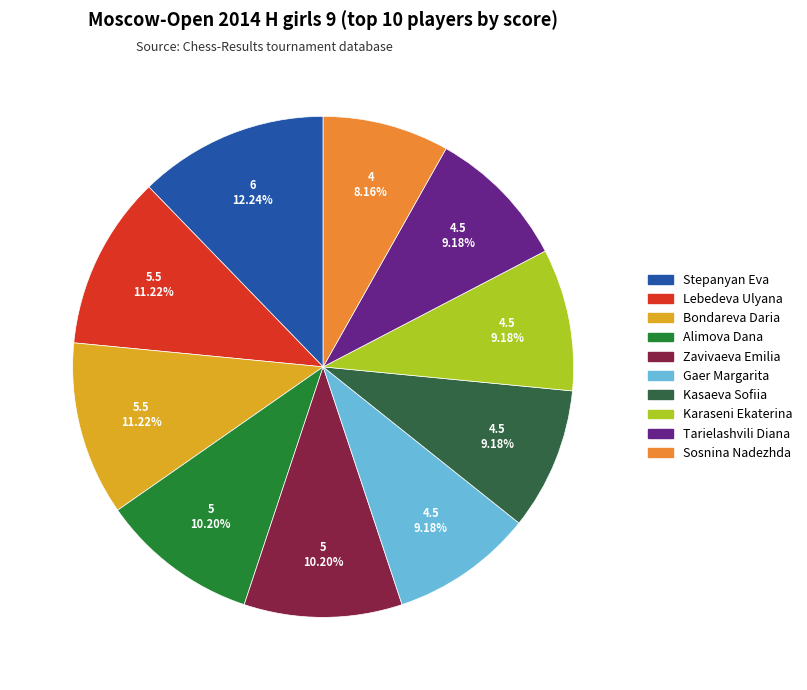

How many segments does this pie chart have?

10